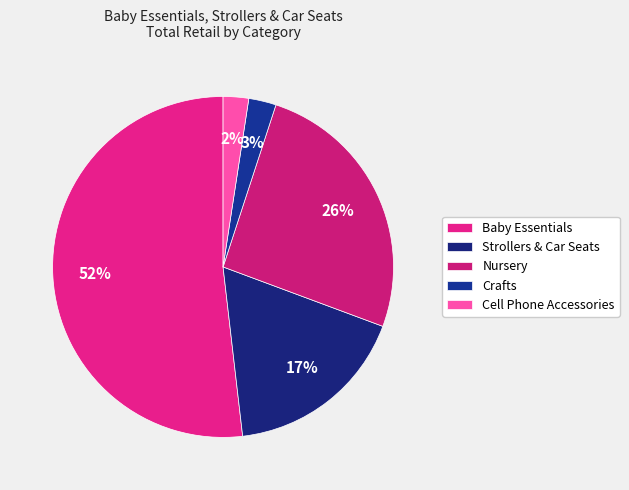

To the nearest percent, what percentage of the pie is Nursery?

26%